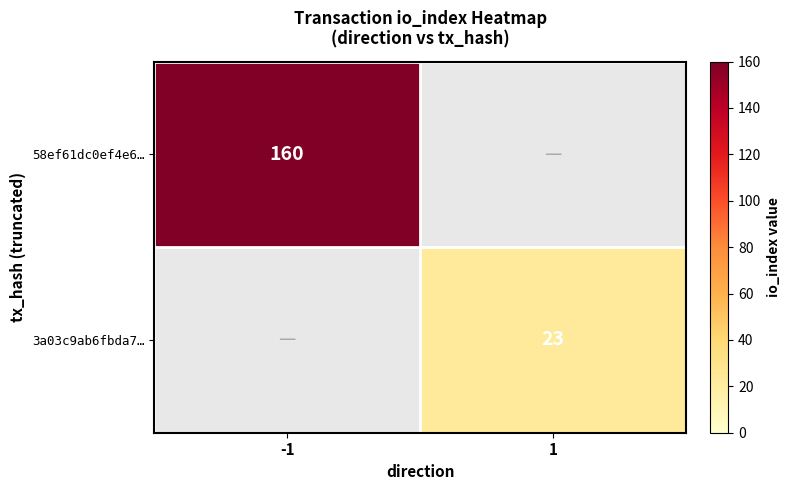

Is it true that 3a03c9ab6fbda7… equals 23 at 1?

True